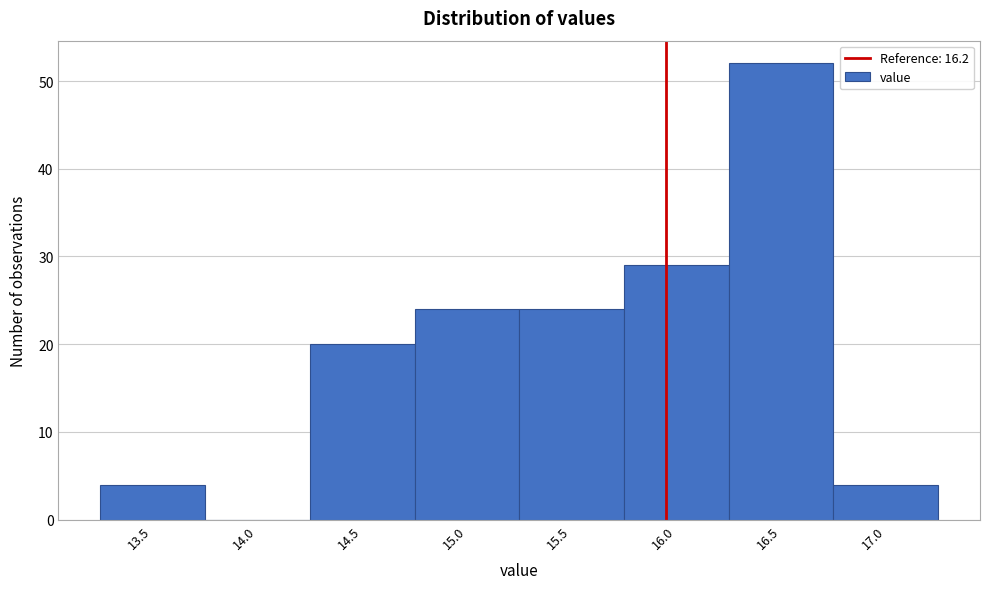

Reading right to left, list all the values displayed in this chart.

17.0=4	16.5=52	16.0=29	15.5=24	15.0=24	14.5=20	14.0=0	13.5=4